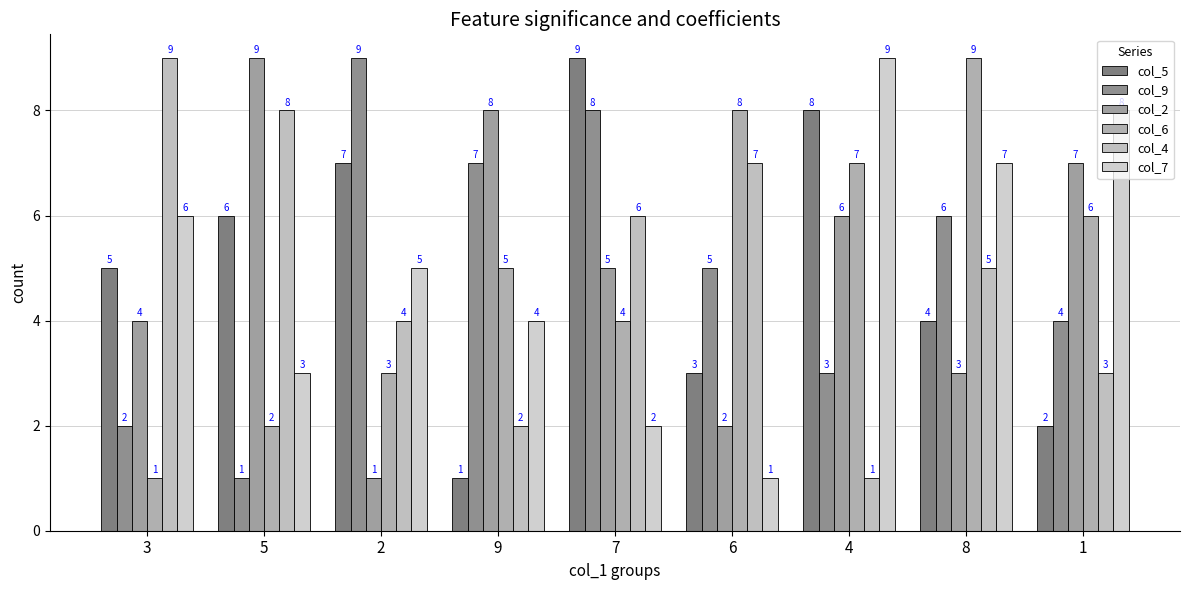

How many bars are there in each group?

6